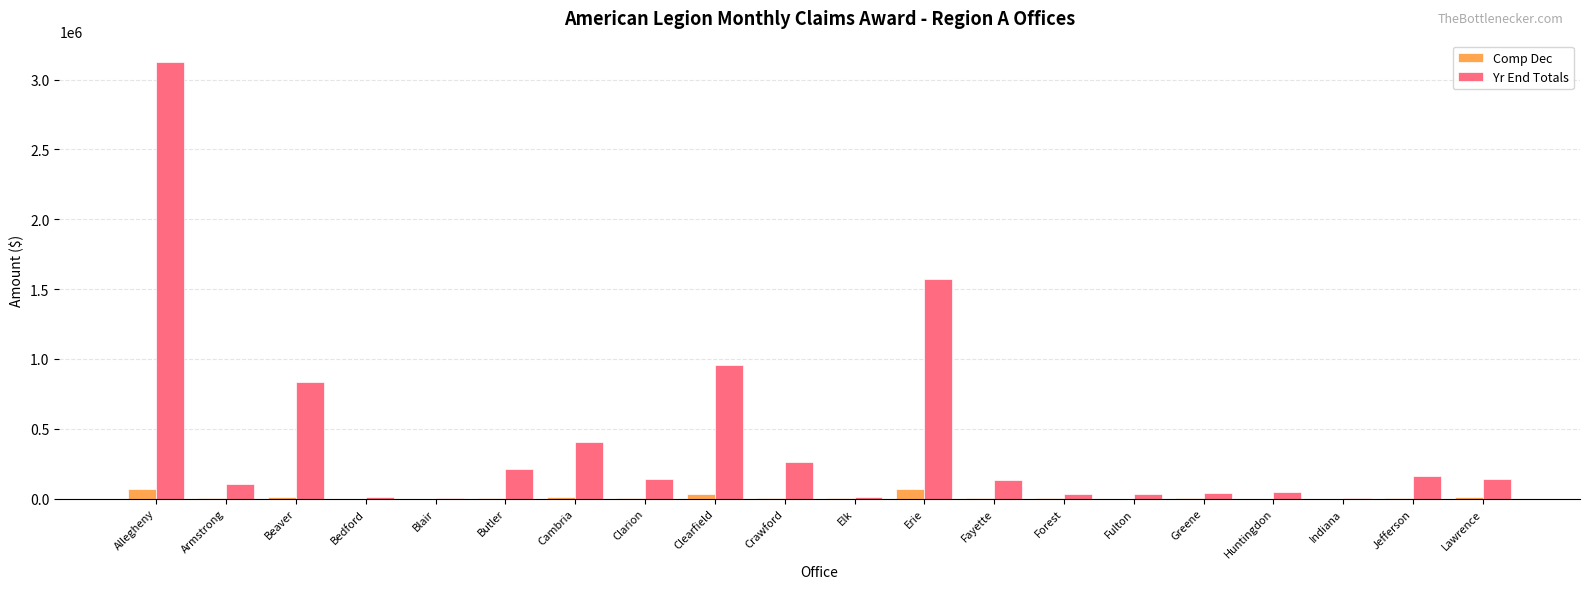

What is the approximate value of Yr End Totals at Huntingdon, to the nearest 100?

48200